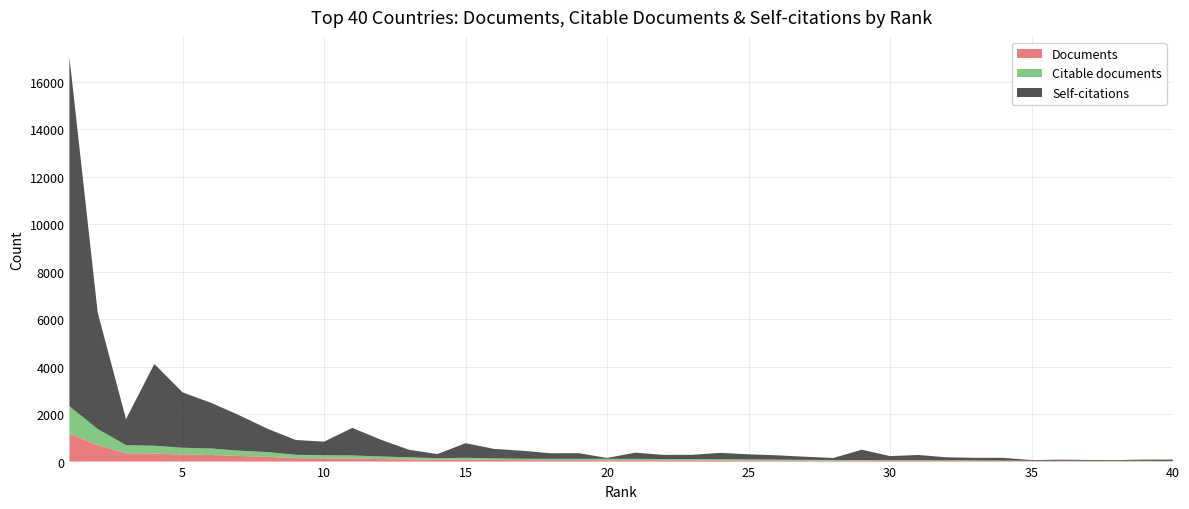

Reading right to left, extract all data points from this chart.

Documents: 14	16	16	16	17	17	23	27	29	30	30	32	34	37	41	46	52	53	53	59	59	60	60	61	69	80	81	91	108	132	134	145	200	238	278	294	340	348	686	1176
Citable documents: 13	16	16	16	17	17	22	27	29	29	30	32	34	36	41	45	51	53	52	57	59	59	60	60	67	79	62	91	107	128	134	142	200	222	273	289	328	347	685	1159
Self-citations: 57	52	31	37	46	29	112	104	122	219	171	437	83	131	182	215	263	179	175	260	35	236	231	335	400	615	173	316	708	1159	572	621	984	1492	1927	2331	3443	1094	4905	14698